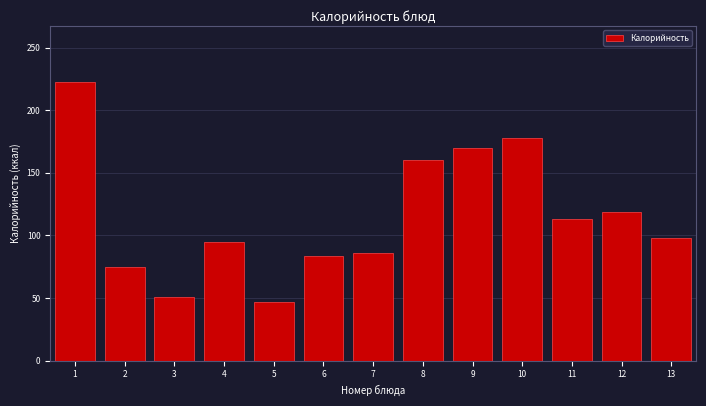

Reading left to right, what are all the values shown in this chart?

222.6	75.0	51.1	94.7	47.0	83.4	85.5	160.0	170.1	178.0	112.8	118.4	98.0